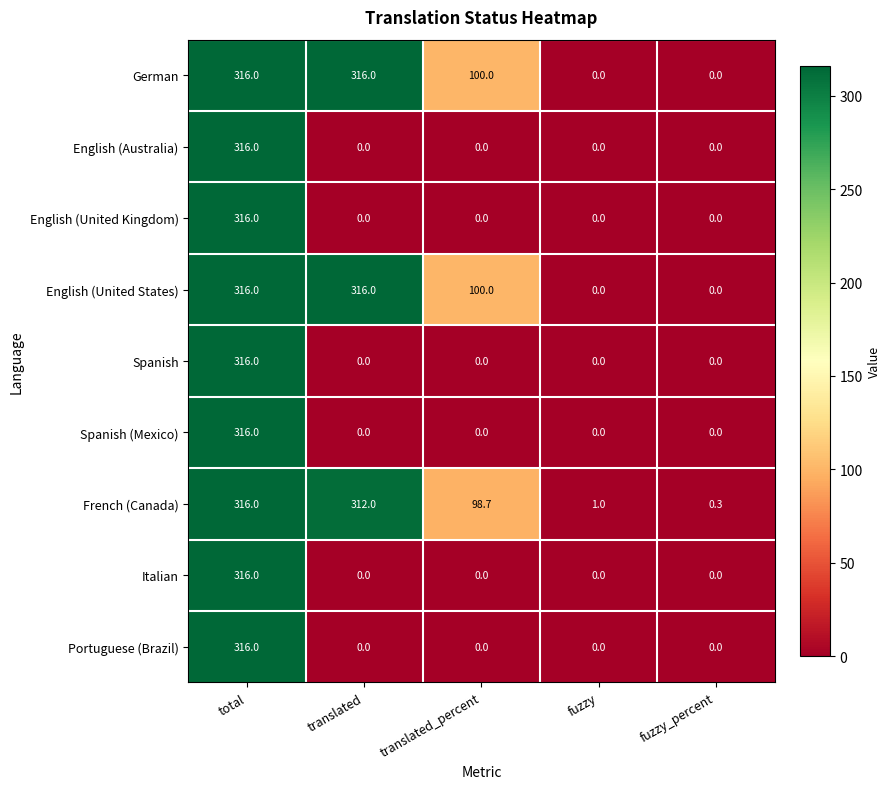

What is the sum of the English (Australia) values at total and translated?

316.0